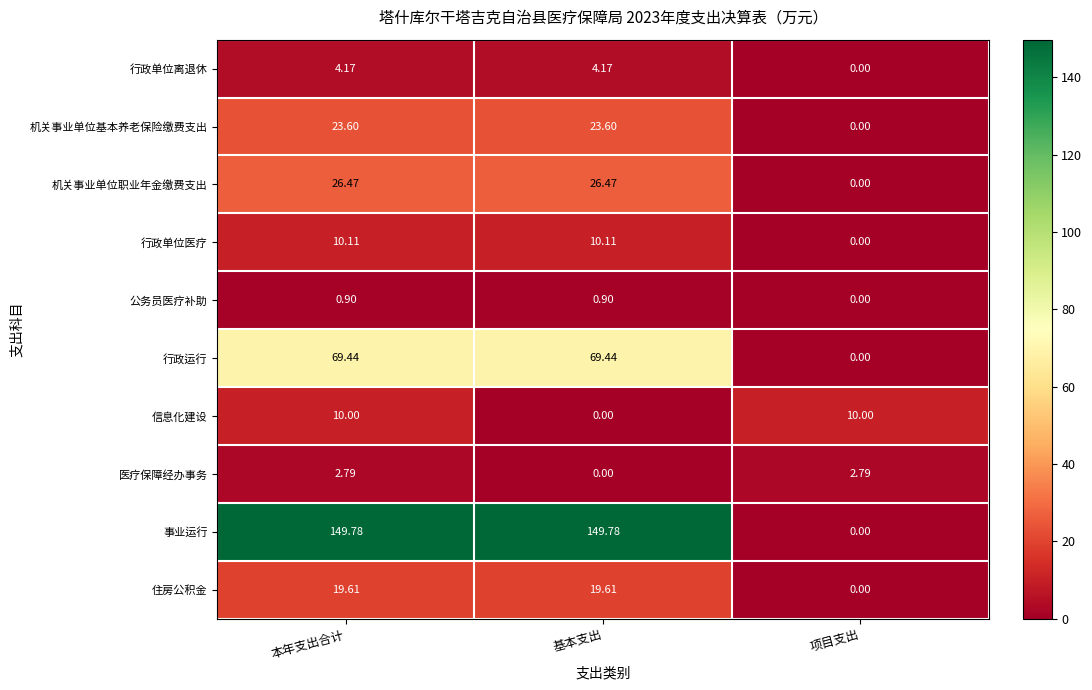

At how many categories does at least one series exceed 49?

2